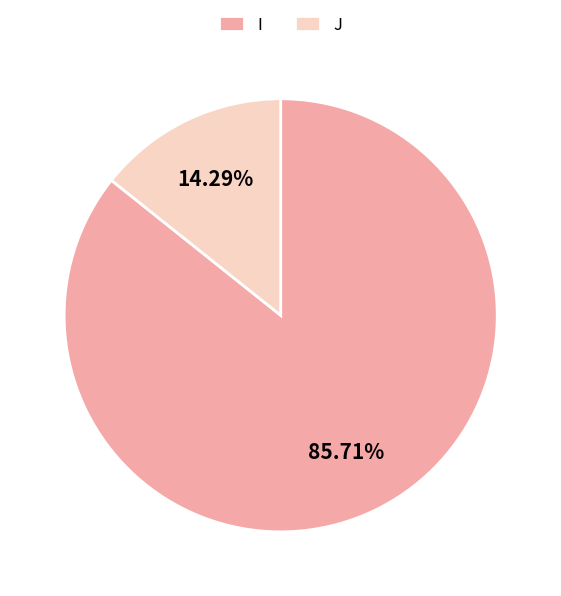

How many segments does this pie chart have?

2